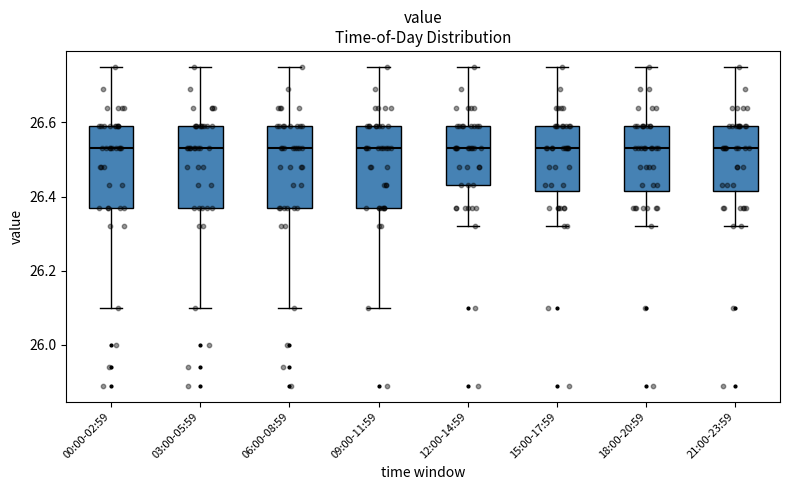

Where does the upper whisker of the box for 12:00-14:59 end on the y-axis? The values are not printed on the chart, so give them approximately, as read against the axis.

26.76